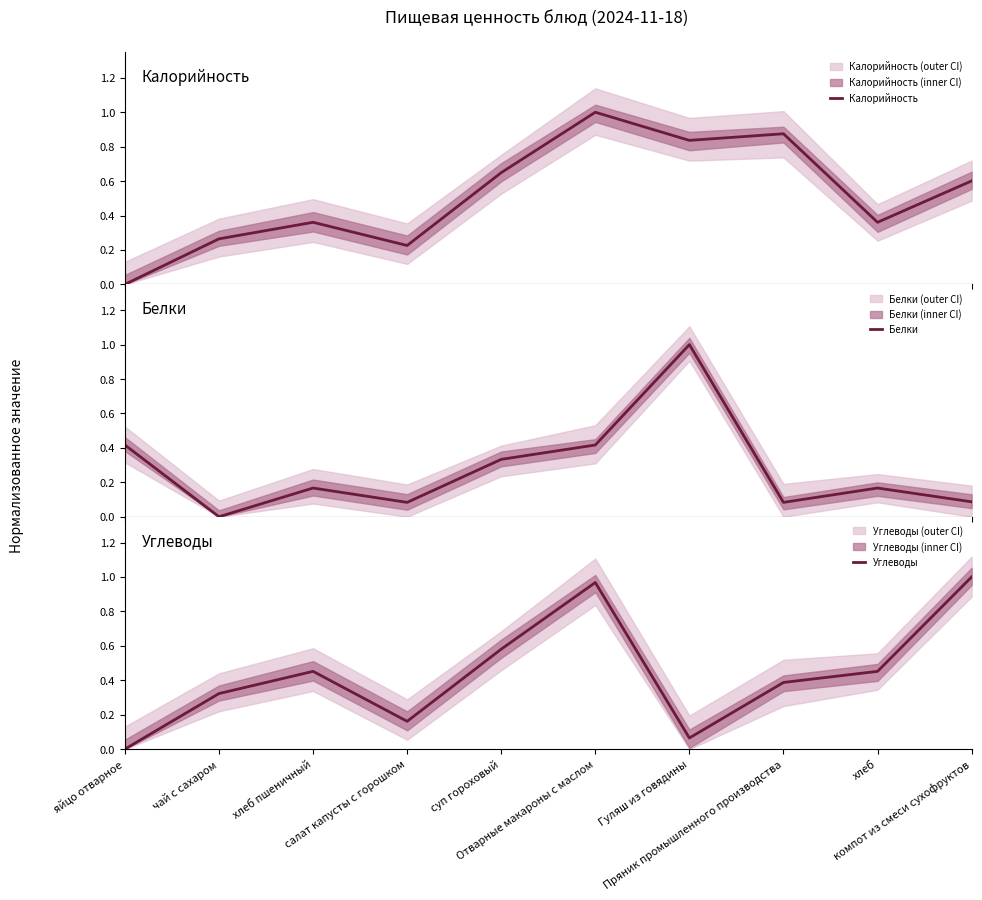

What are all the series names shown in the legend?

Калорийность, Белки, Углеводы